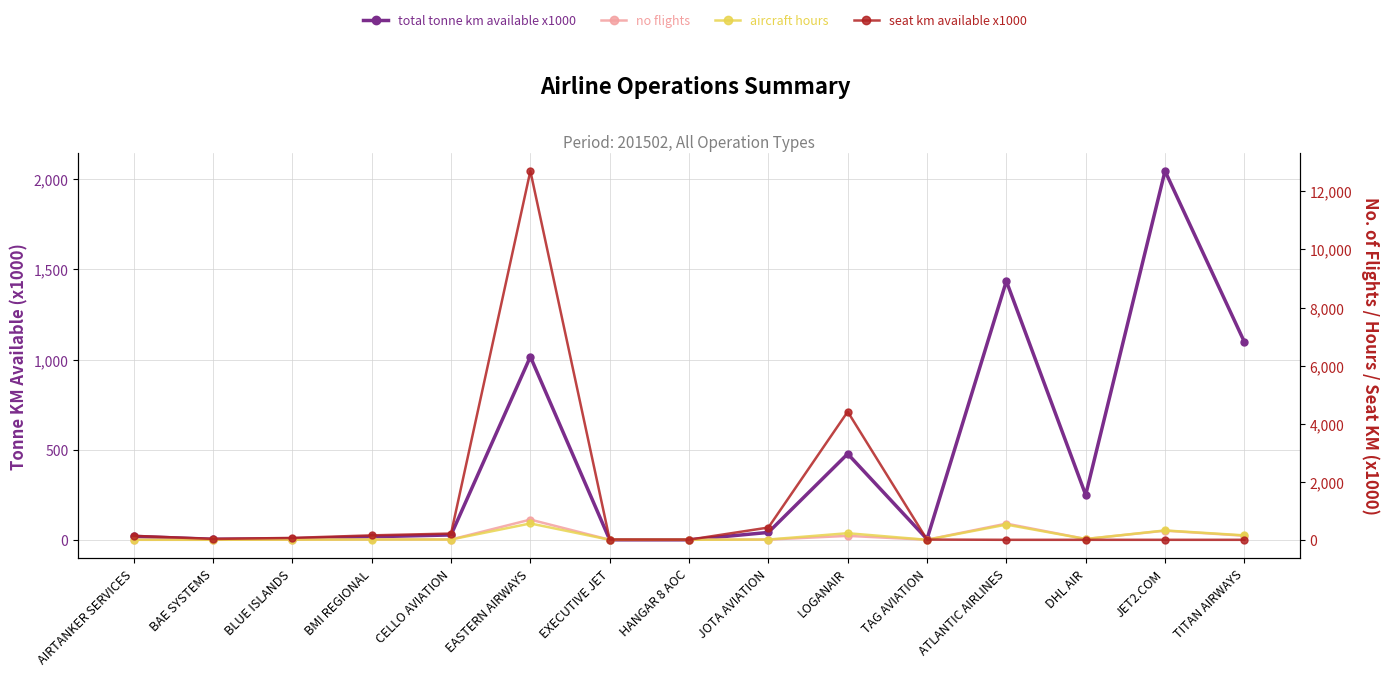

What is the difference between the maximum and minimum values in the aircraft hours series?

562.8